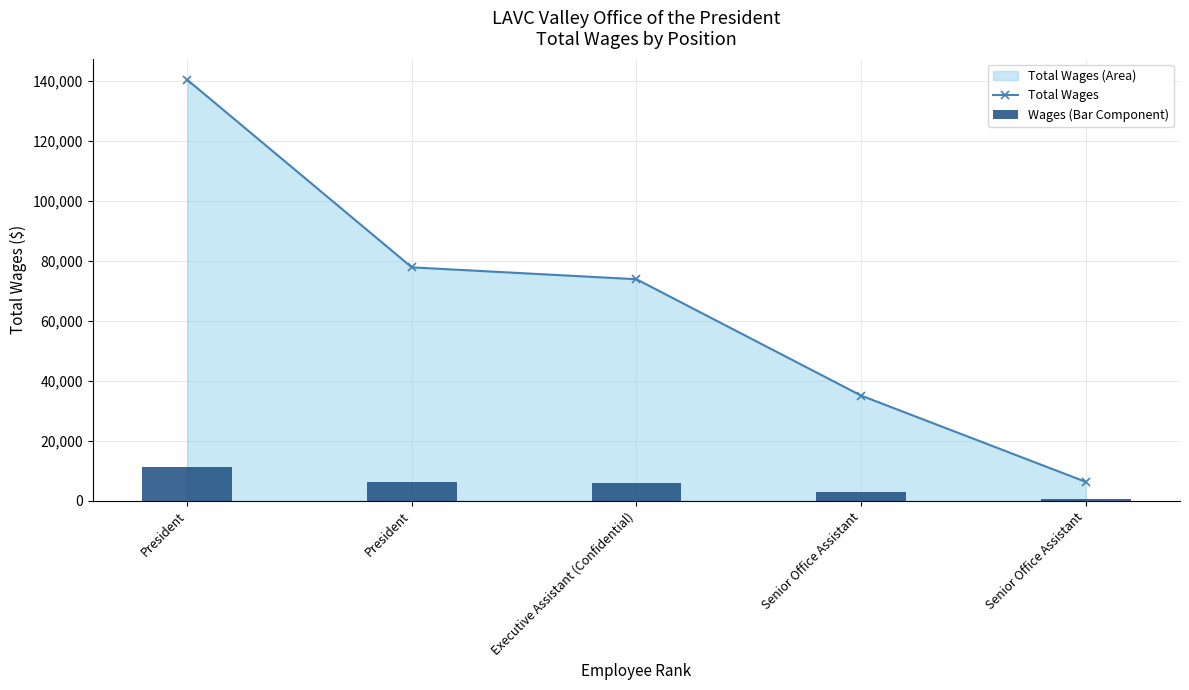

What is the label of the 4th bar from the left?

Senior Office Assistant